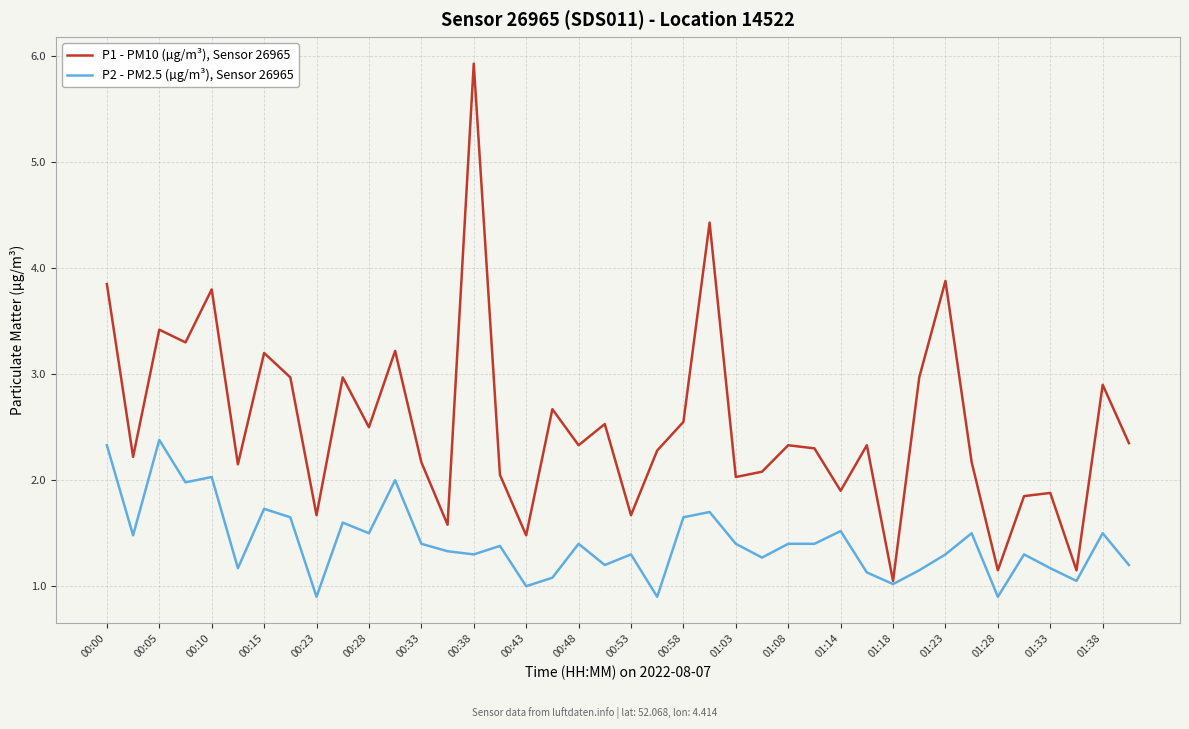

List the series in order of their peak value, lowest first.

P2 - PM2.5 (µg/m³), Sensor 26965, P1 - PM10 (µg/m³), Sensor 26965